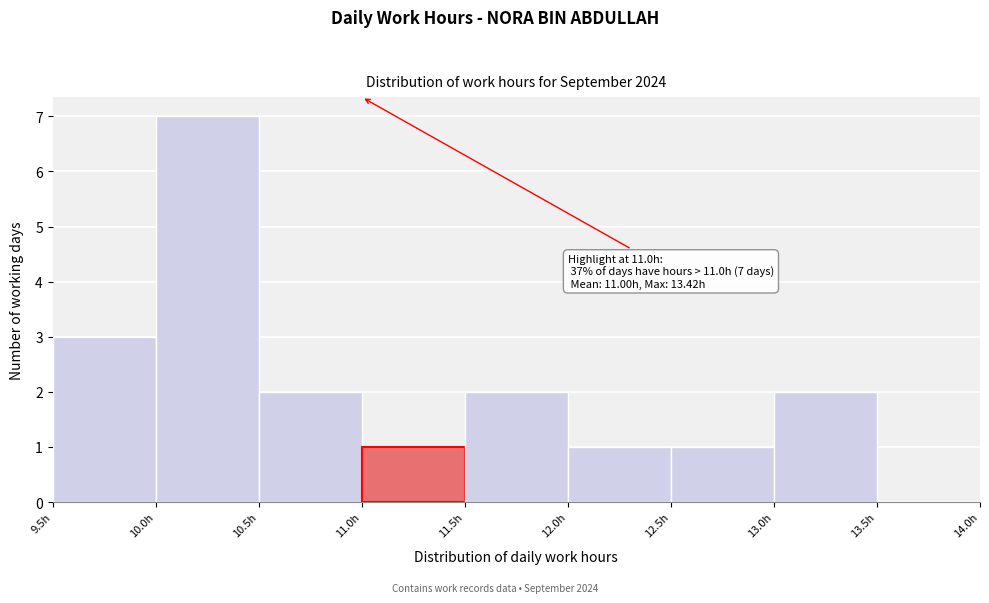

Over which range of the x-axis is the bar tallest?

10.0 to 10.5